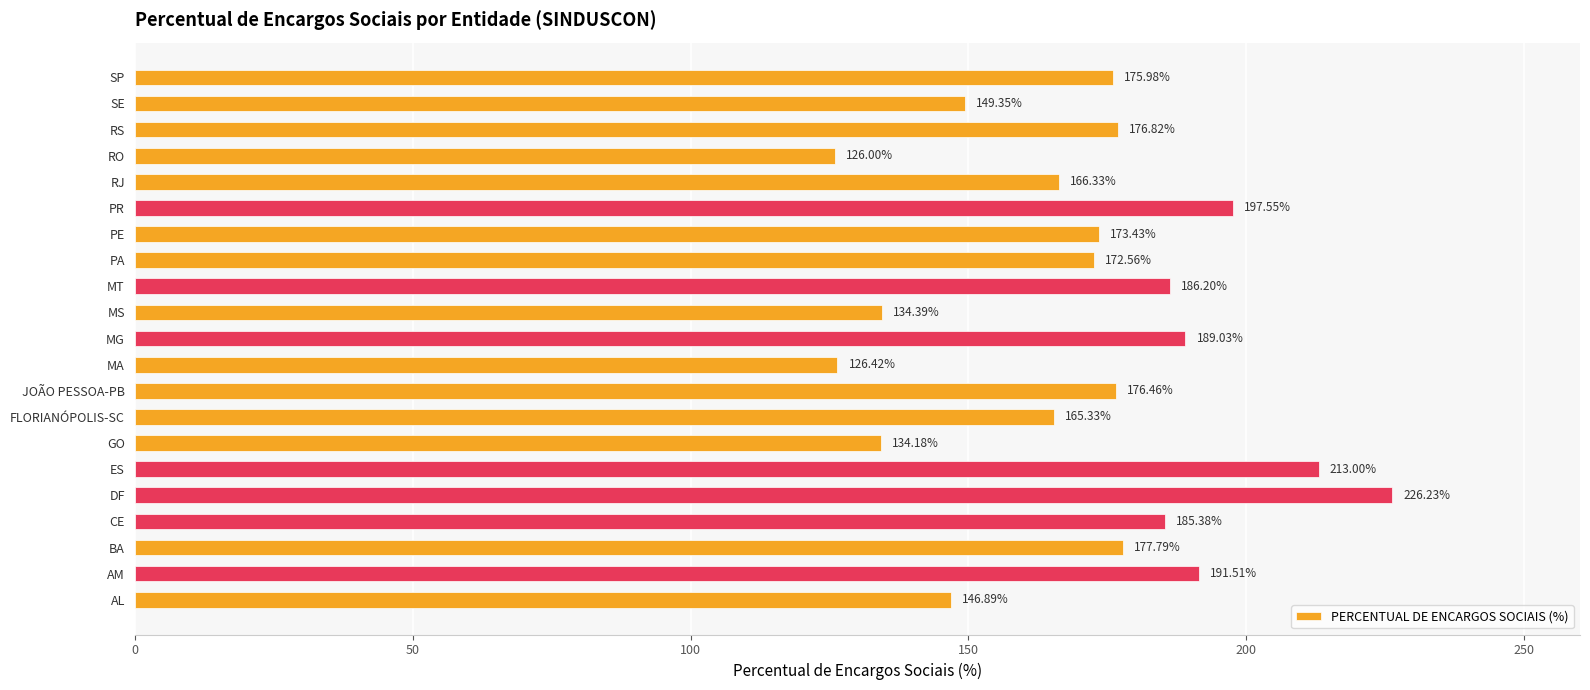

What is the difference between the maximum and minimum values?

100.2